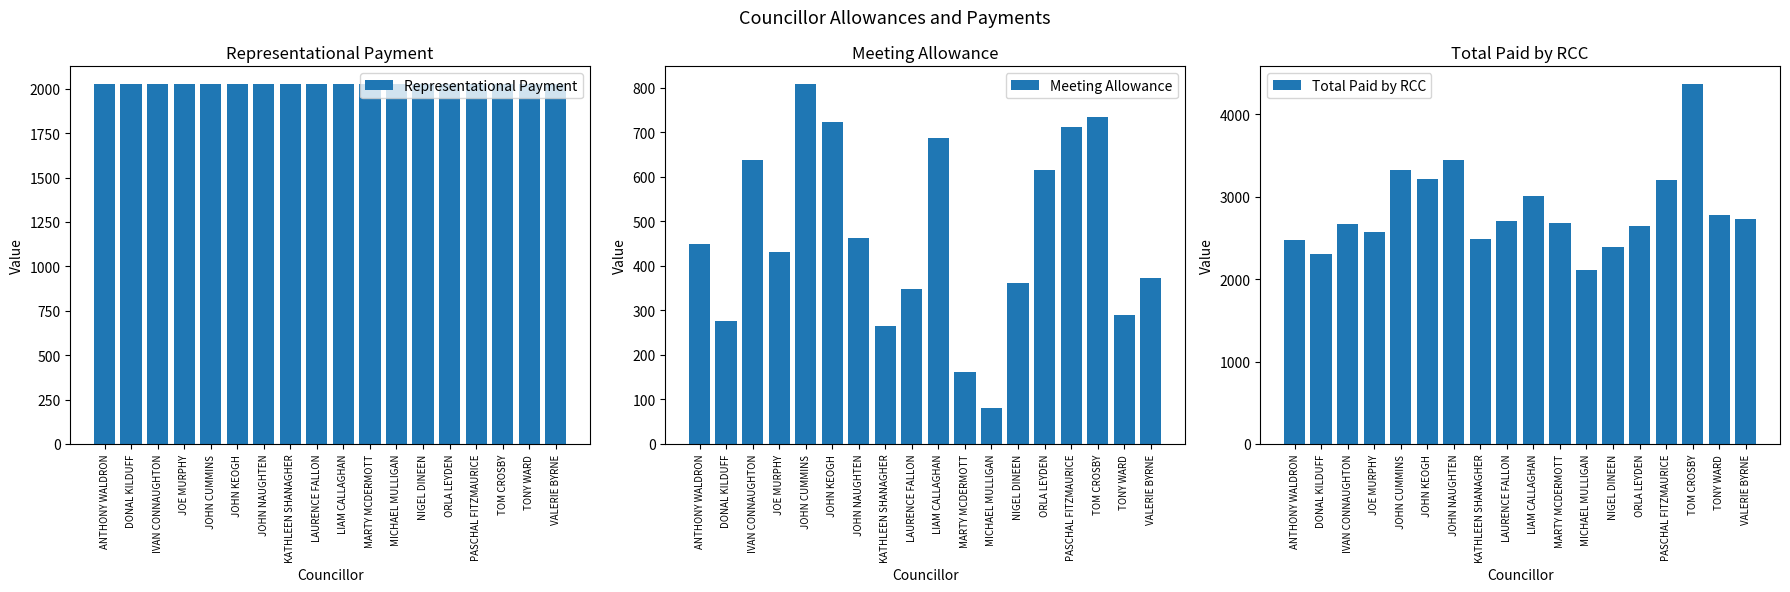

At which category does the chart reach its minimum across all series?

MICHAEL MULLIGAN